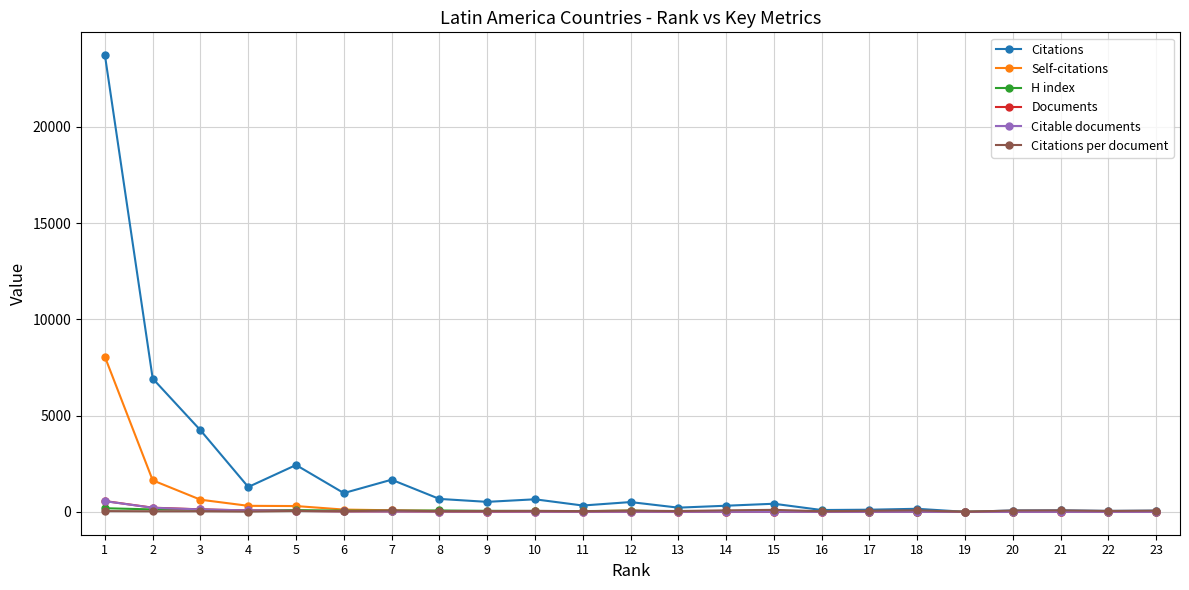

Between 2 and 9, which series saw the biggest shift?

Citations